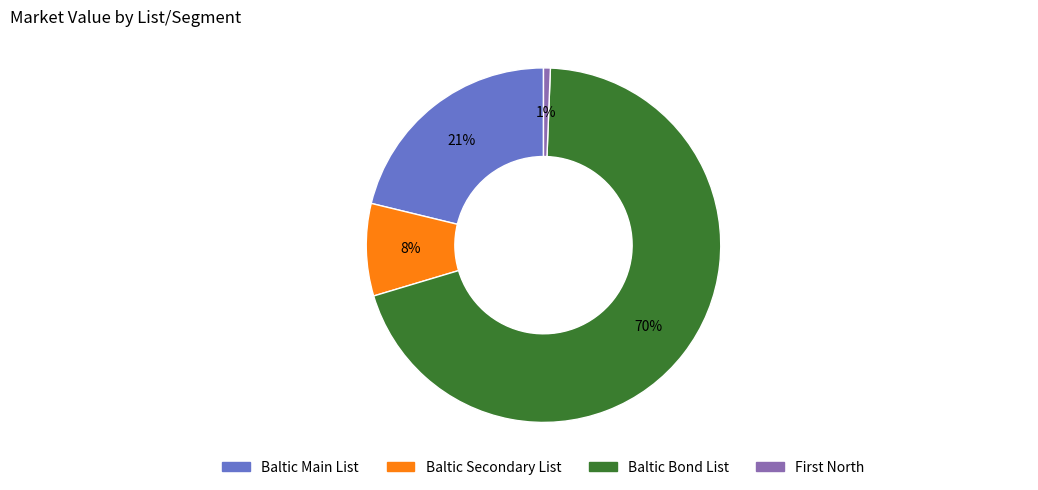

Does any single category account for the majority?

Yes